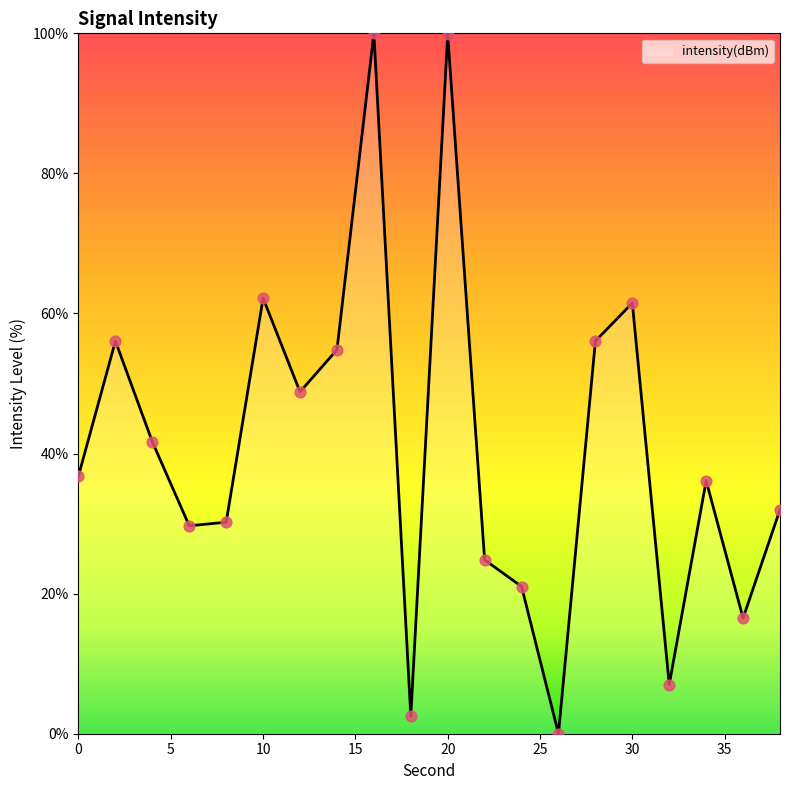

What is the maximum value shown in the chart?

100.0